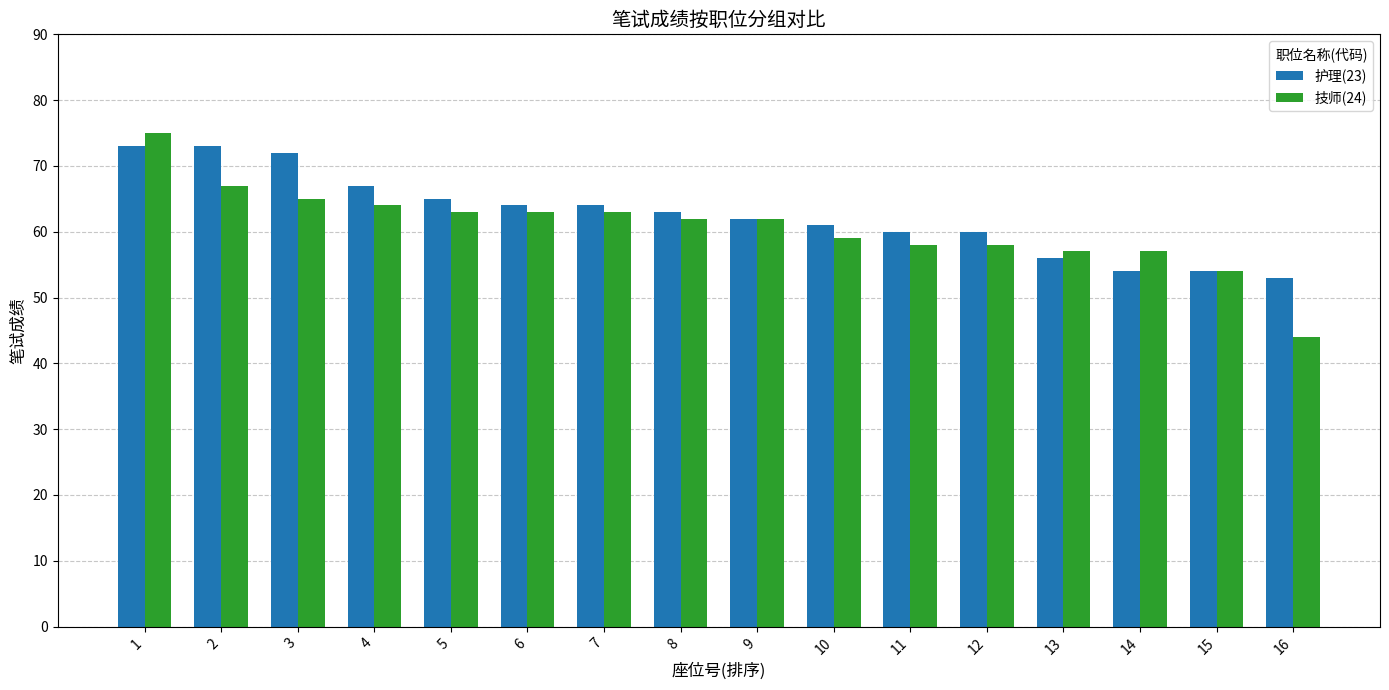

At how many categories does at least one series exceed 71?

3